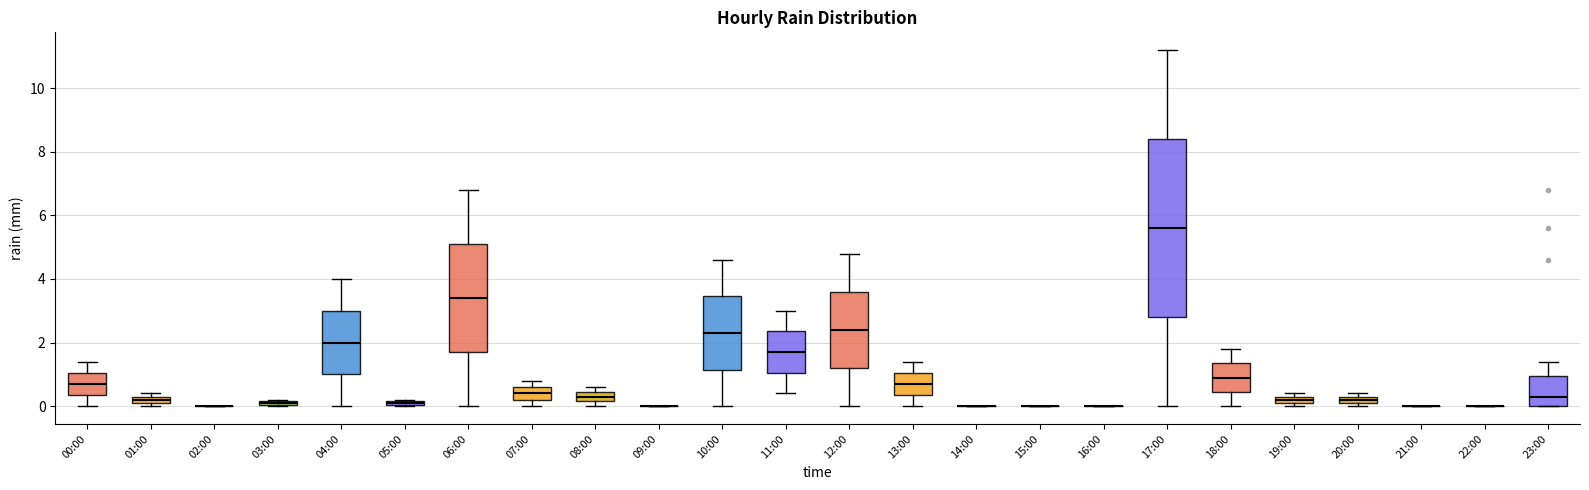

Comparing the boxes themselves (not the whiskers), which one is the tallest?

17:00